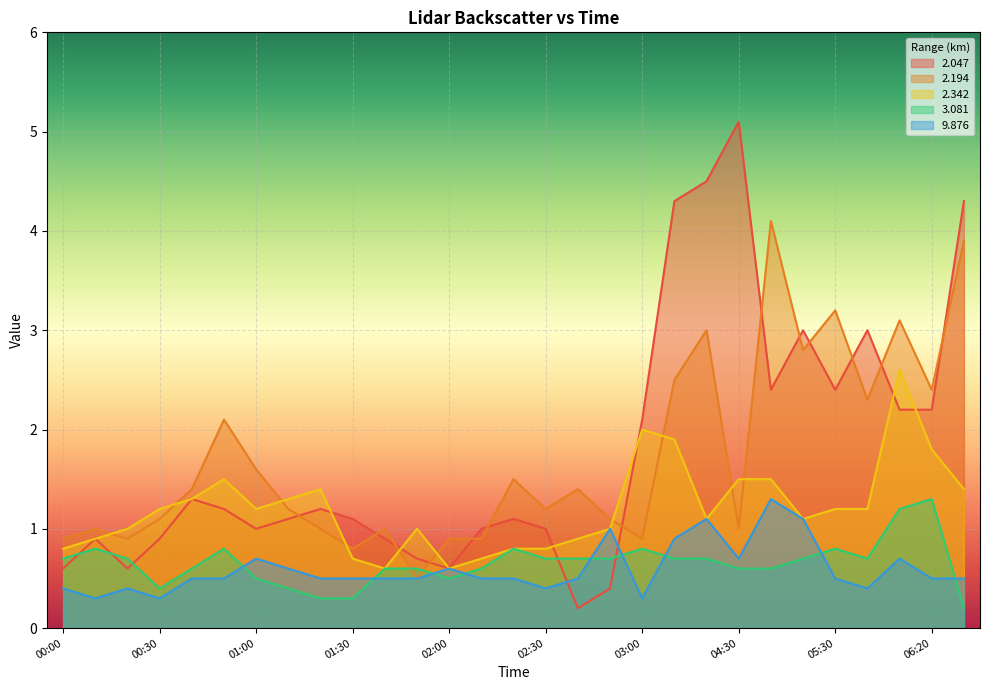

Which series has the largest total across all categories?

2.047